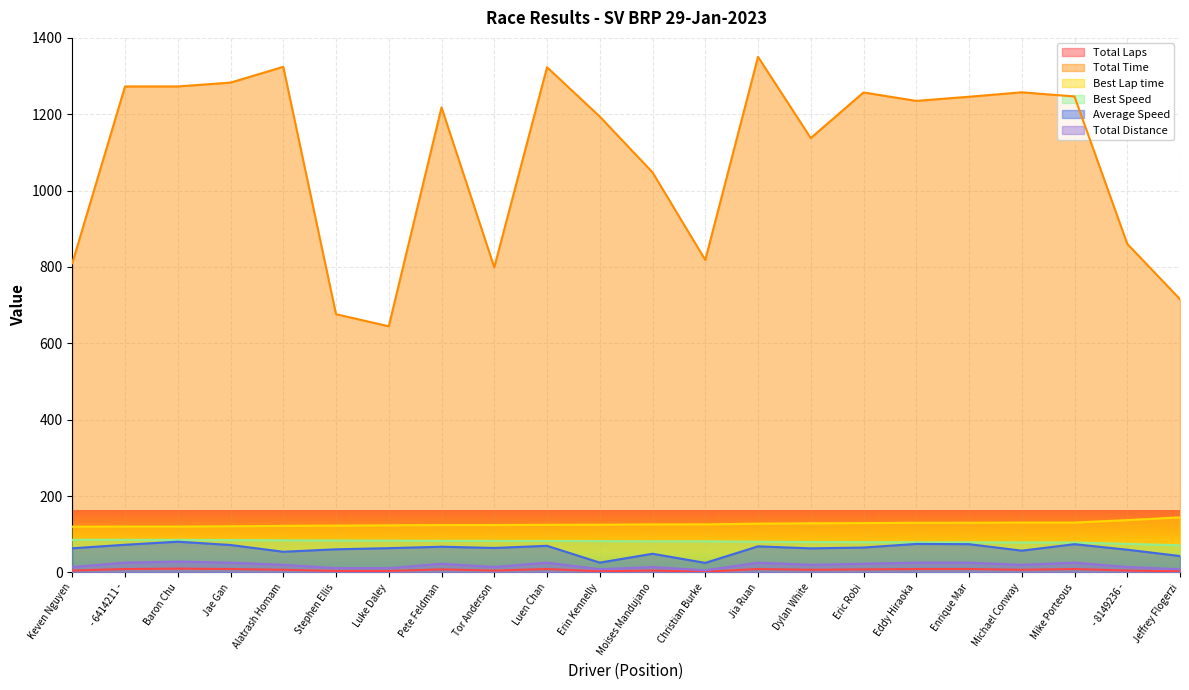

How many lines are shown in the chart?

6